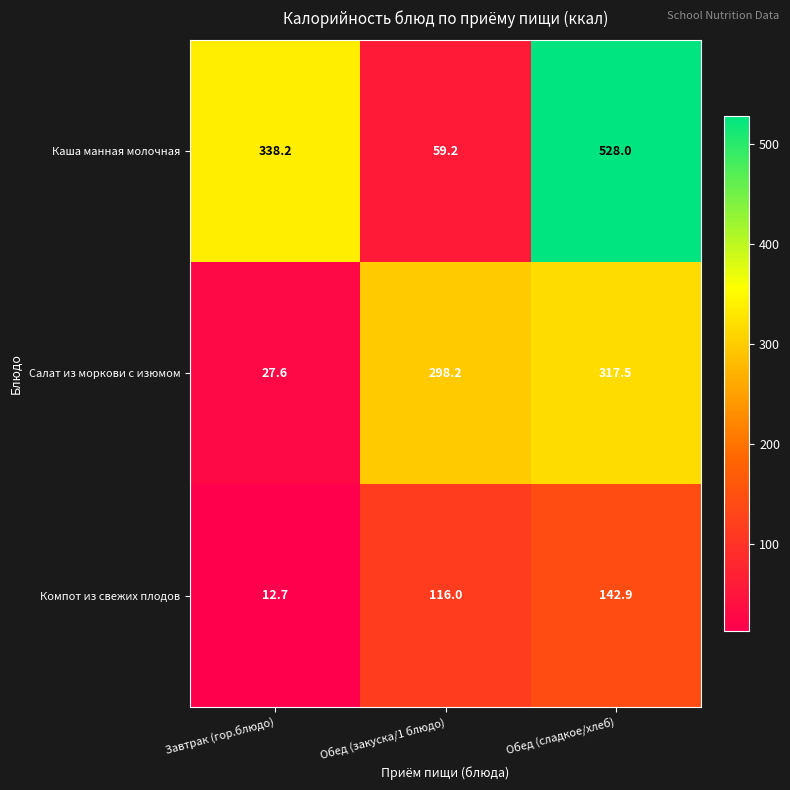

Which series has the largest total across all categories?

Каша манная молочная